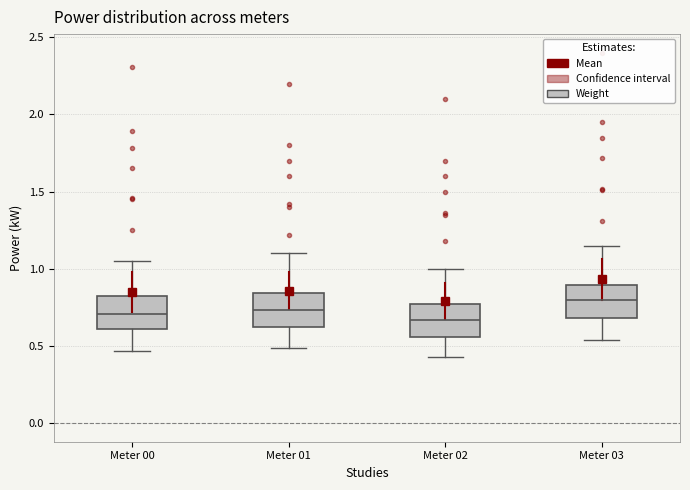

Where does the lower whisker of the box for Meter 00 end on the y-axis? The values are not printed on the chart, so give them approximately, as read against the axis.

0.45